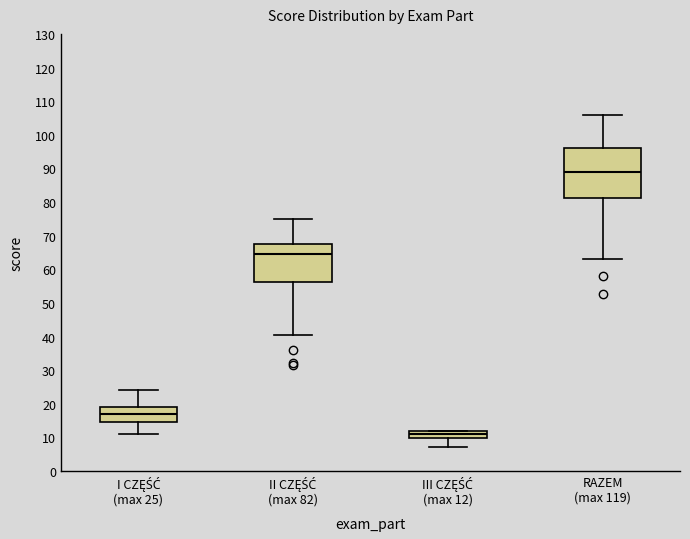

Where does the median line of the box for RAZEM (max 119) sit on the y-axis? The values are not printed on the chart, so give them approximately, as read against the axis.

89